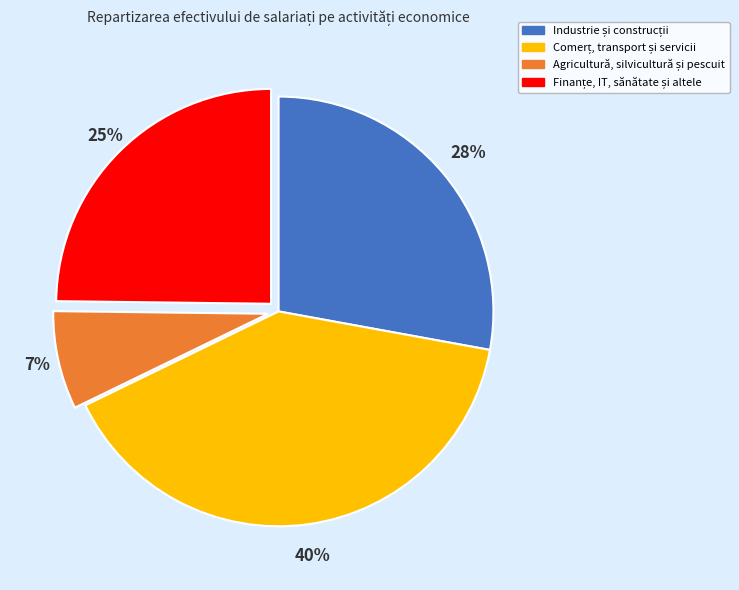

How many slices are in this pie chart?

4